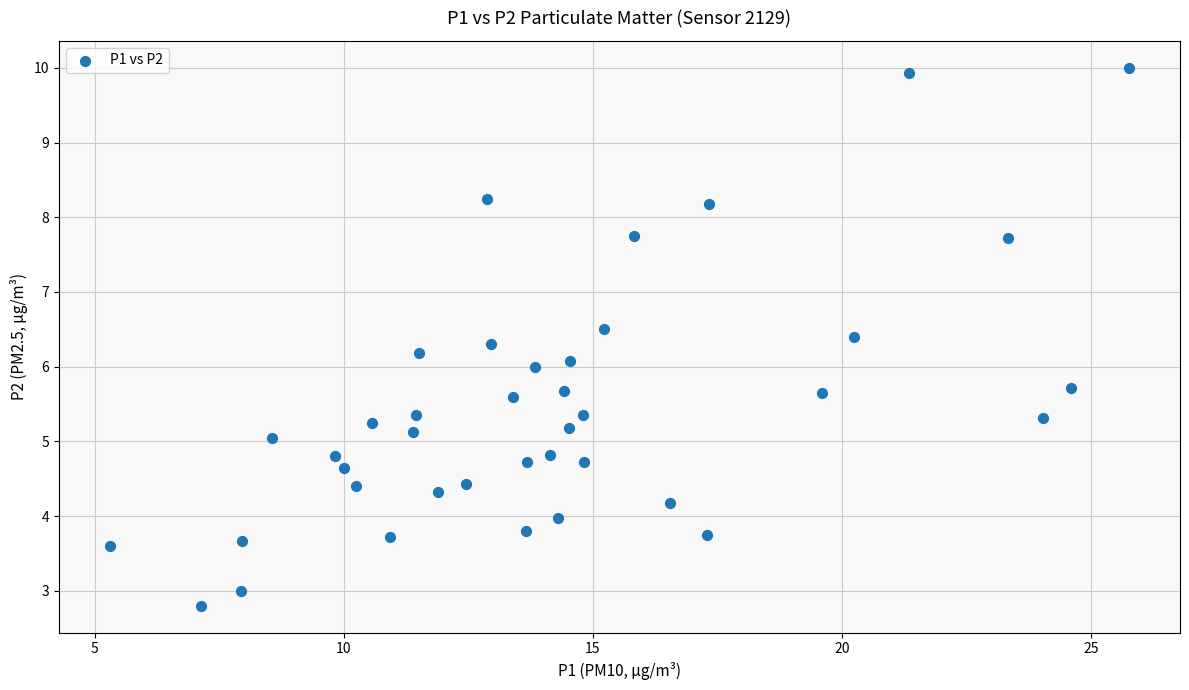

What is the range of Y values (max minus min)?

7.2